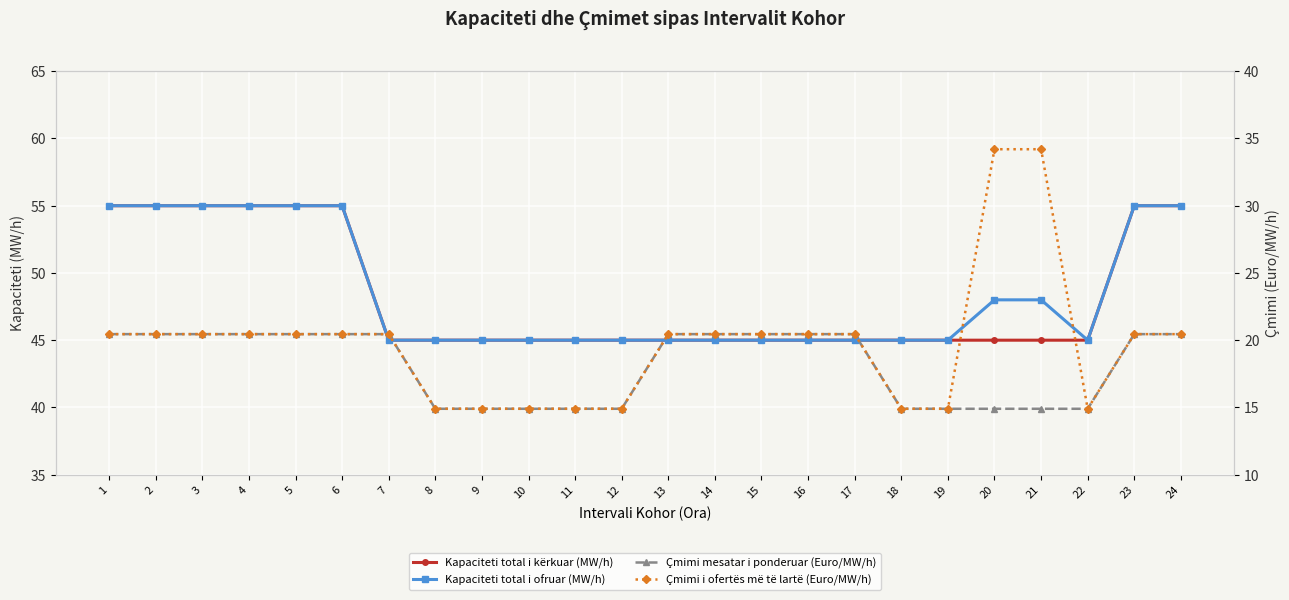

List the labels in order of Çmimi i ofertës më të lartë (Euro/MW/h) value, smallest first.

8, 9, 10, 11, 12, 18, 19, 22, 1, 2, 3, 4, 5, 6, 7, 13, 14, 15, 16, 17, 23, 24, 20, 21